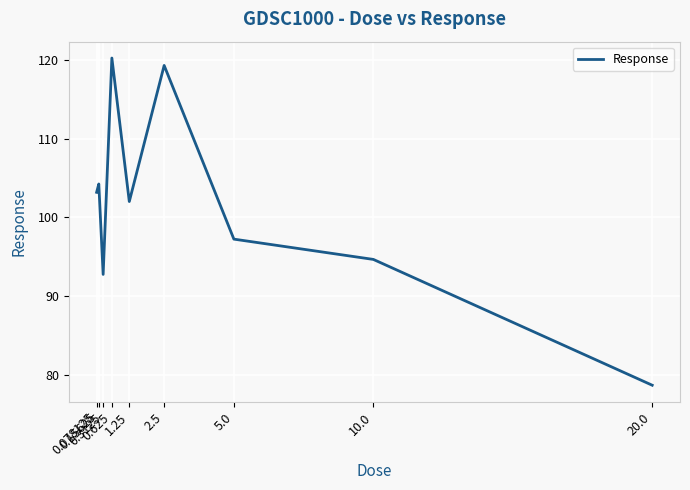

What is the smallest value displayed?

78.7